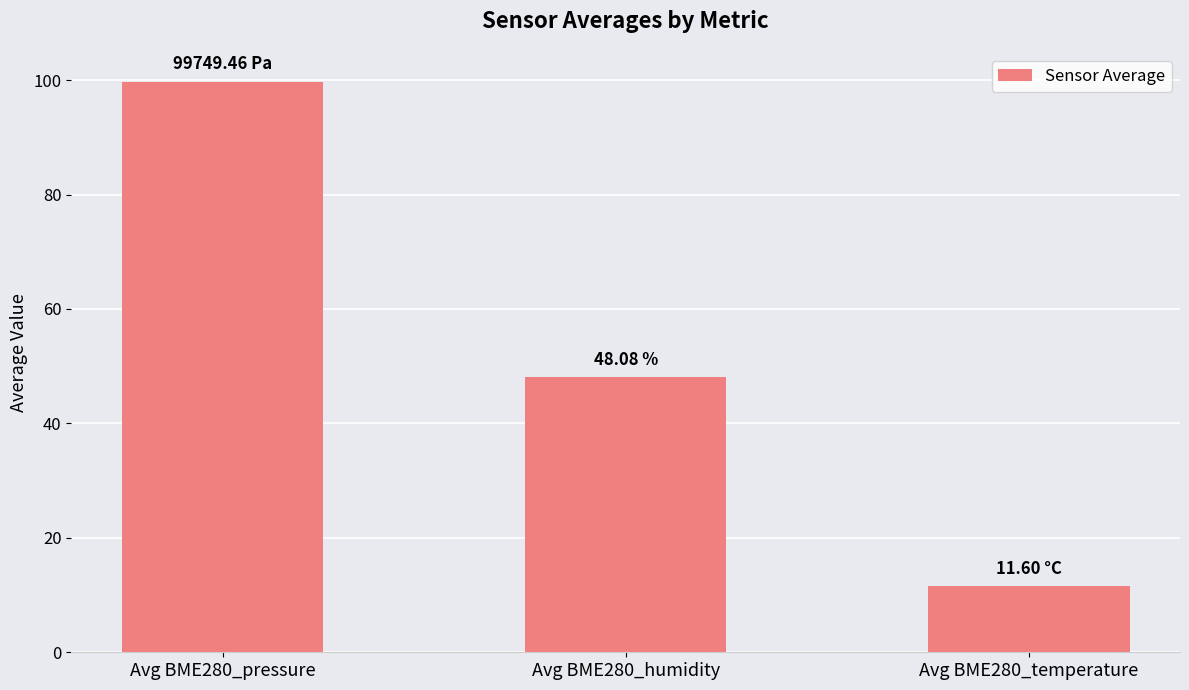

How many distinct data groups are displayed?

1